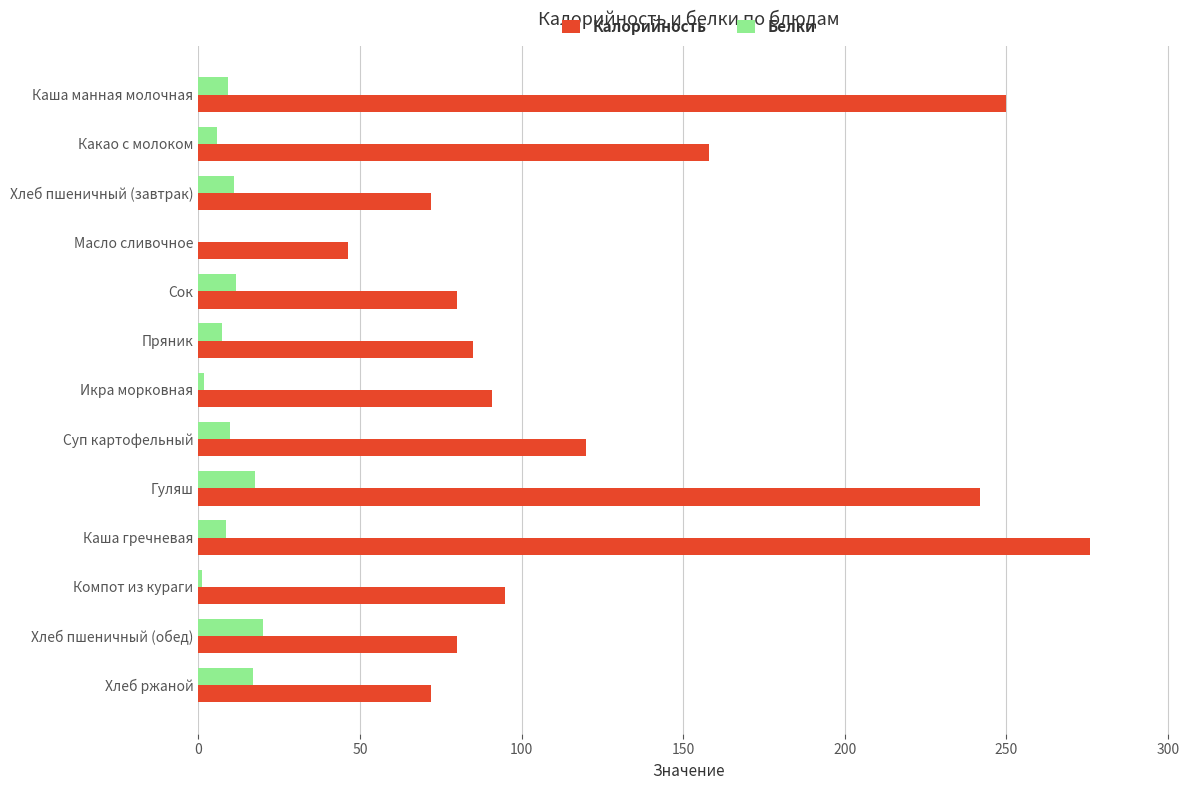

What value does the Калорийность series have at Каша манная молочная?

250.0